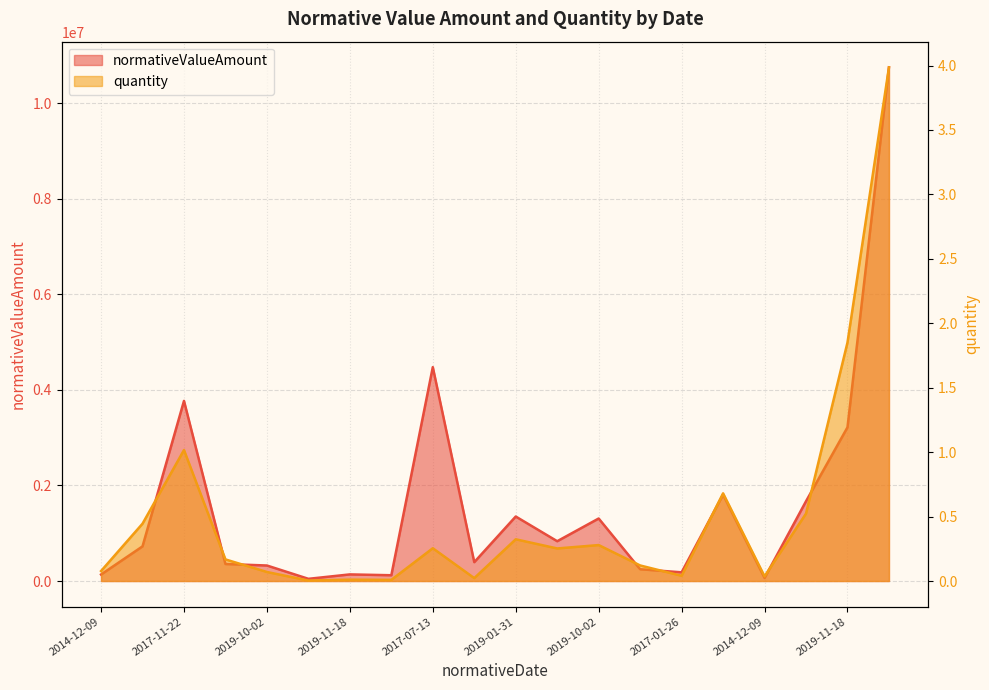

What is the average value of the quantity series?

0.5